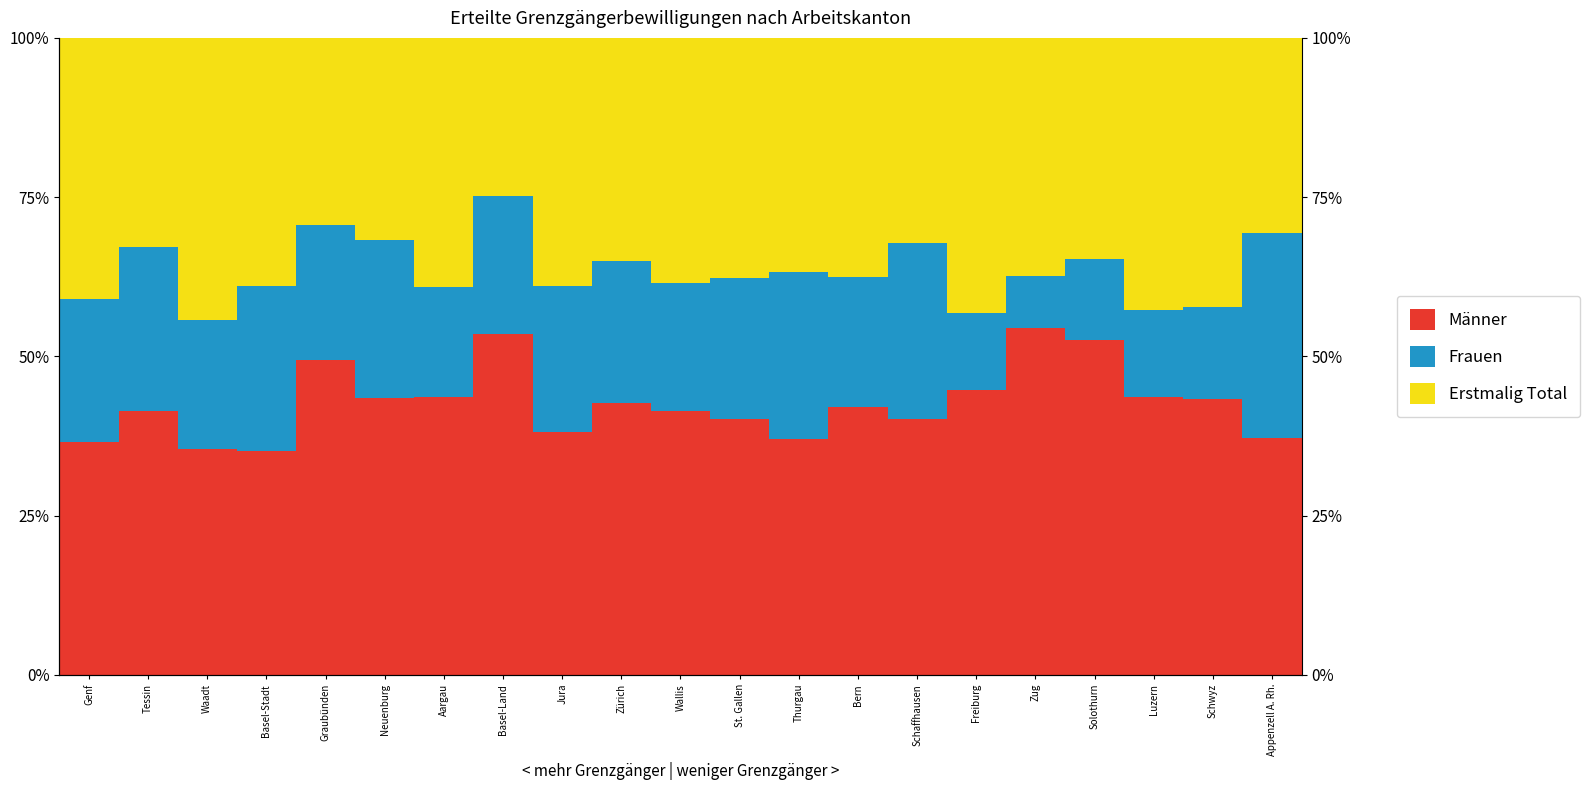

Which label corresponds to the smallest value in the chart?

Zug